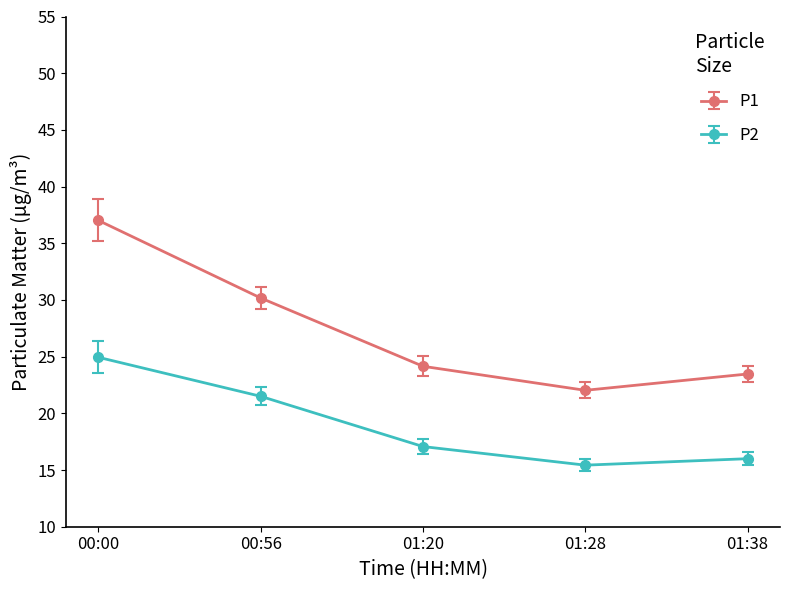

What is the smallest value displayed?

15.4